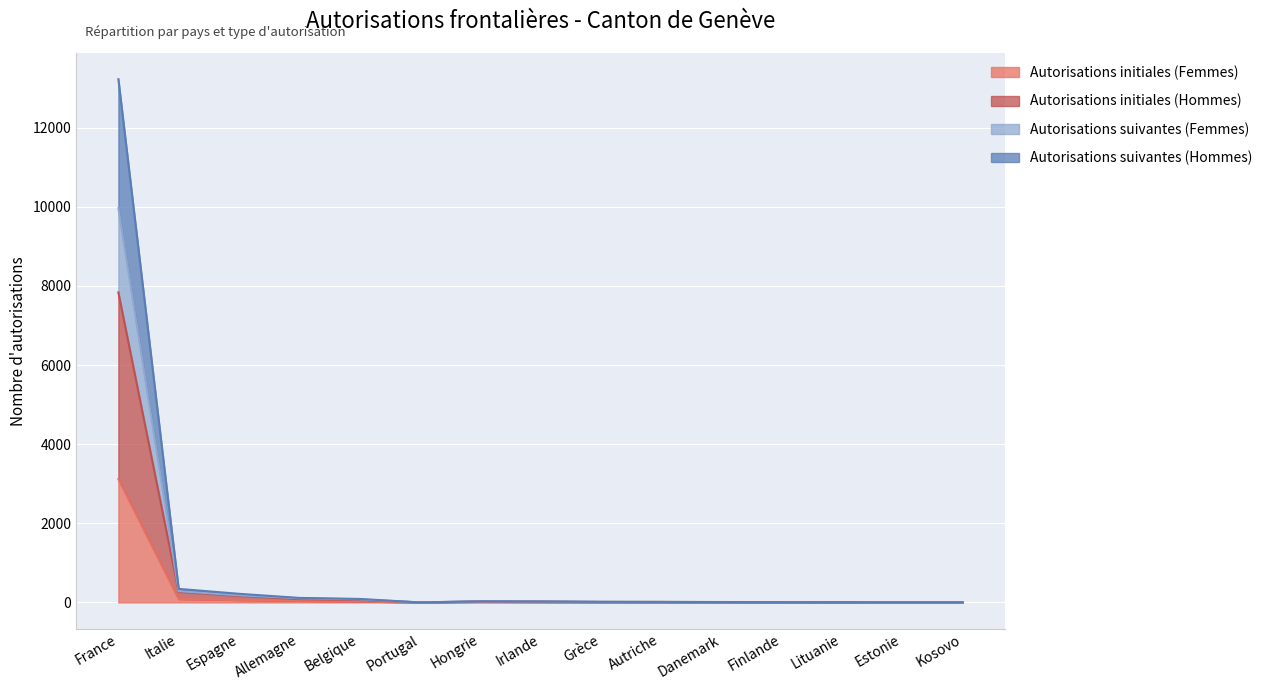

At which label does Autorisations initiales (Femmes) reach its peak?

France